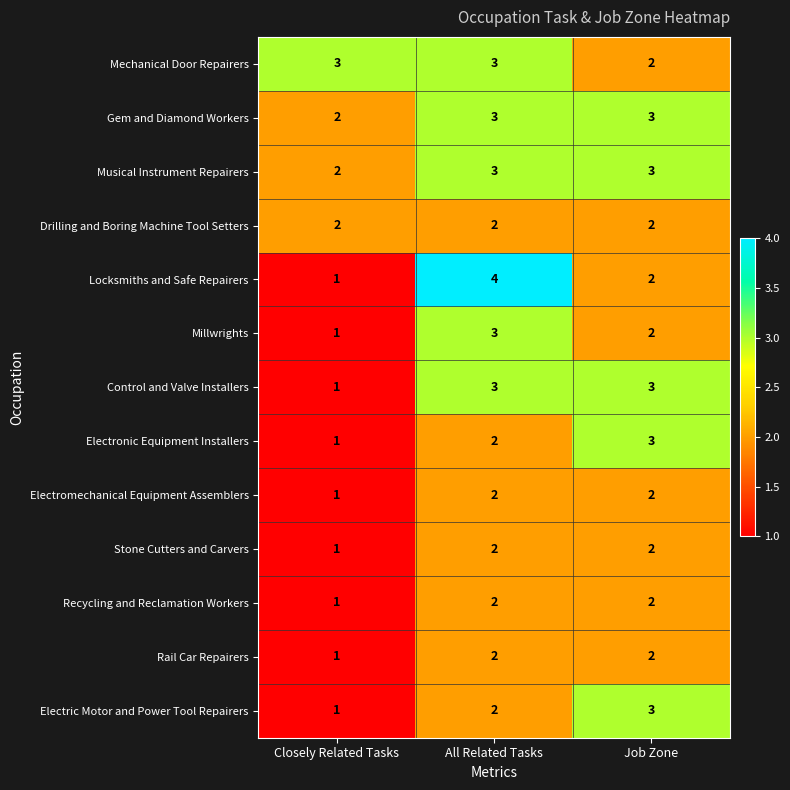

What is the sum of the Locksmiths and Safe Repairers values at Job Zone and All Related Tasks?

6